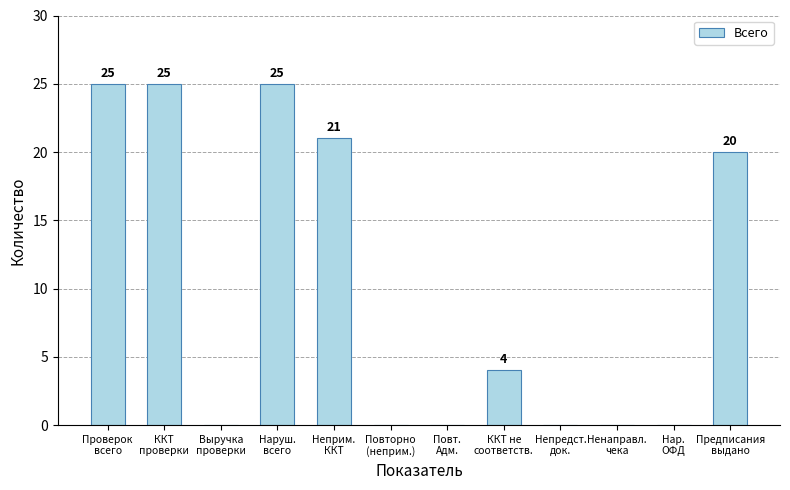

What is the greatest value displayed?

25